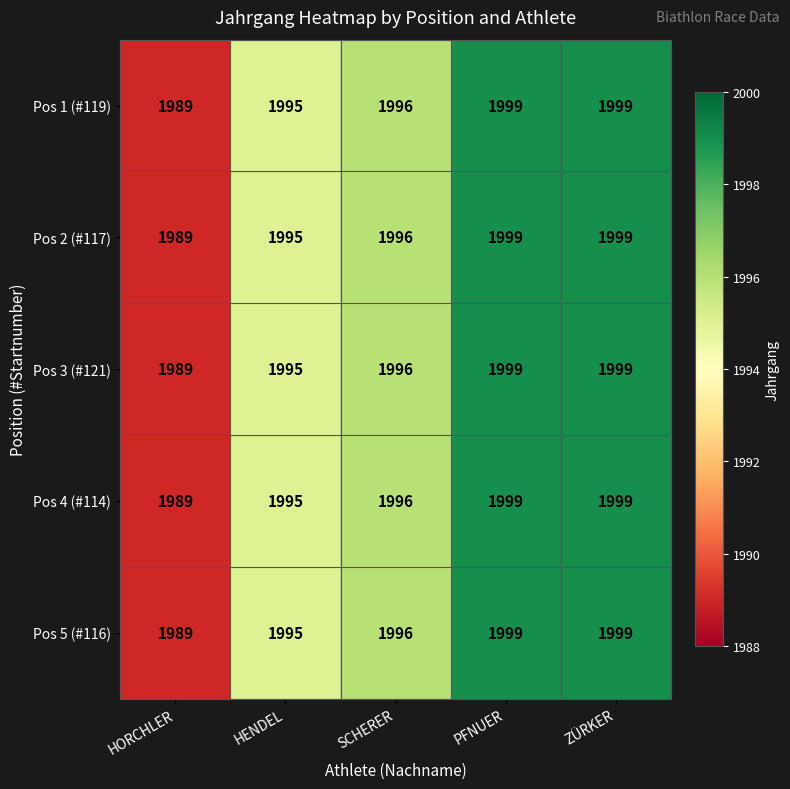

At which label is Pos 5 (#116) closest to 1994?

HENDEL